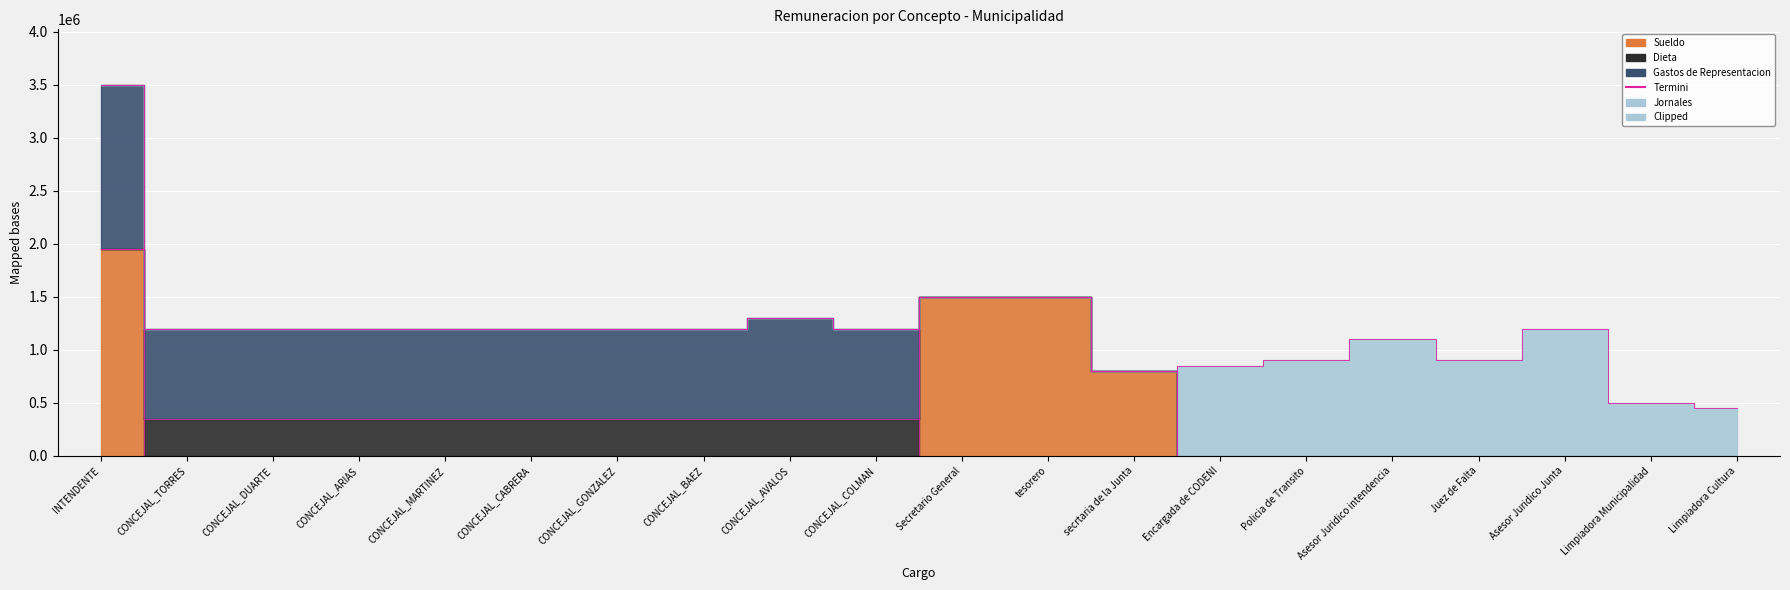

The Dieta series shows 0 at Juez de Falta. True or false?

True